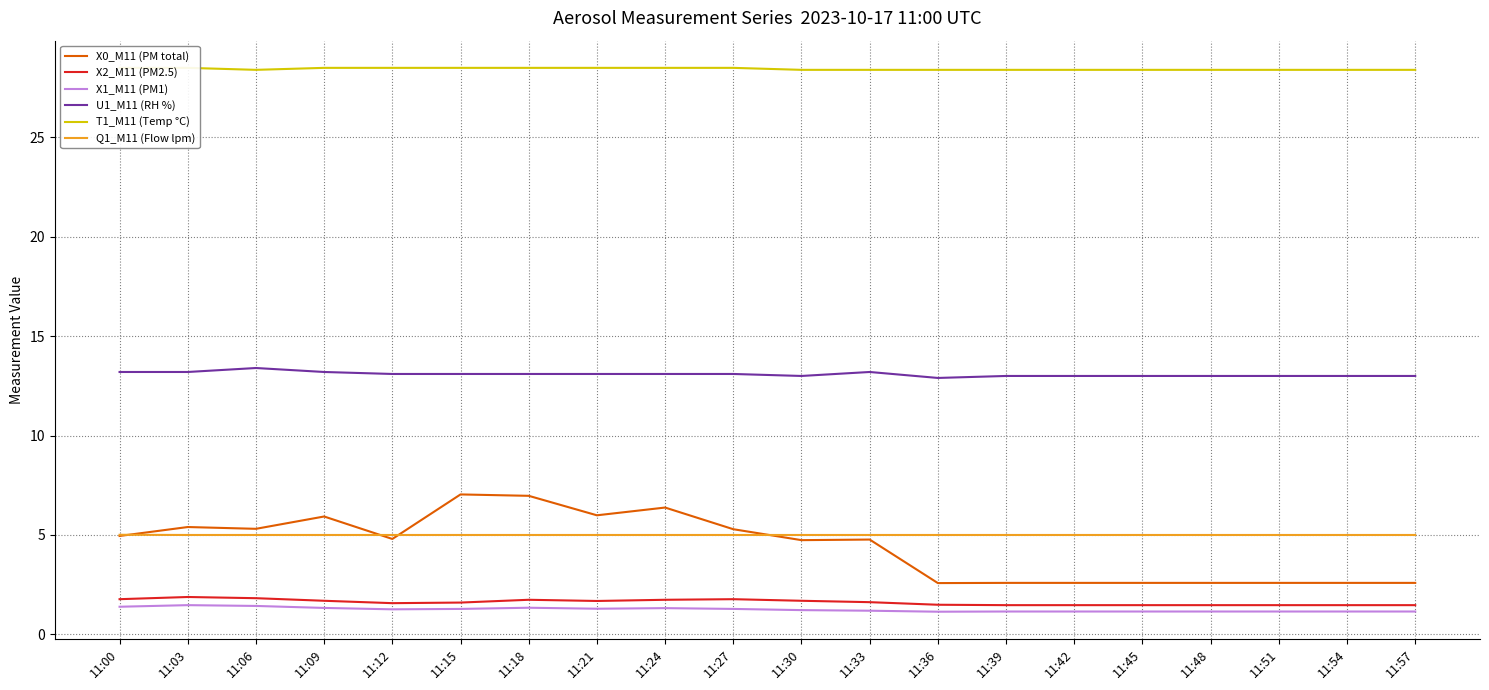

How many data points does each series have?

20